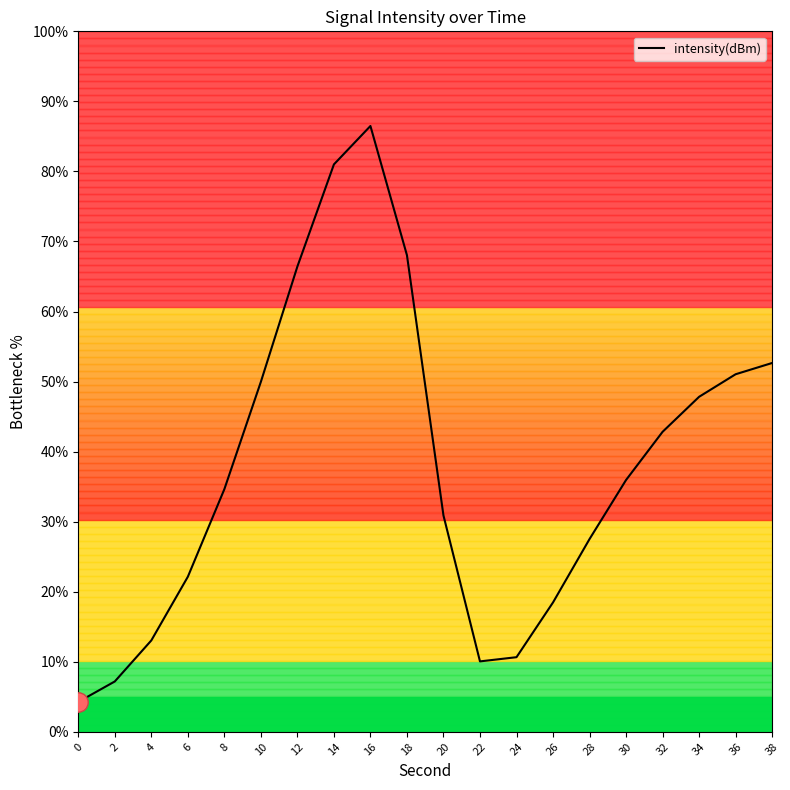

What is the difference between the maximum and minimum values?

82.2